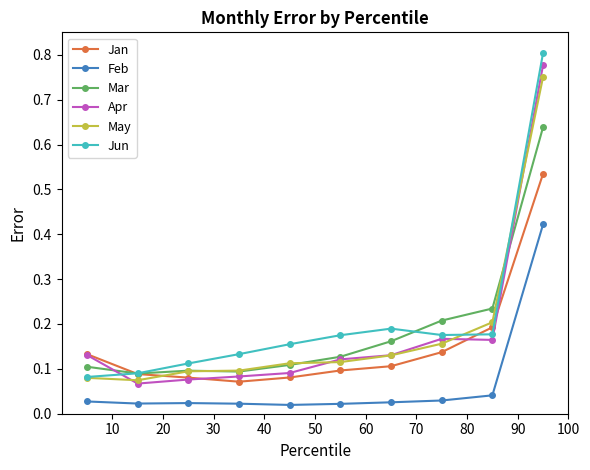

True or false: Feb and May cross at least once.

False